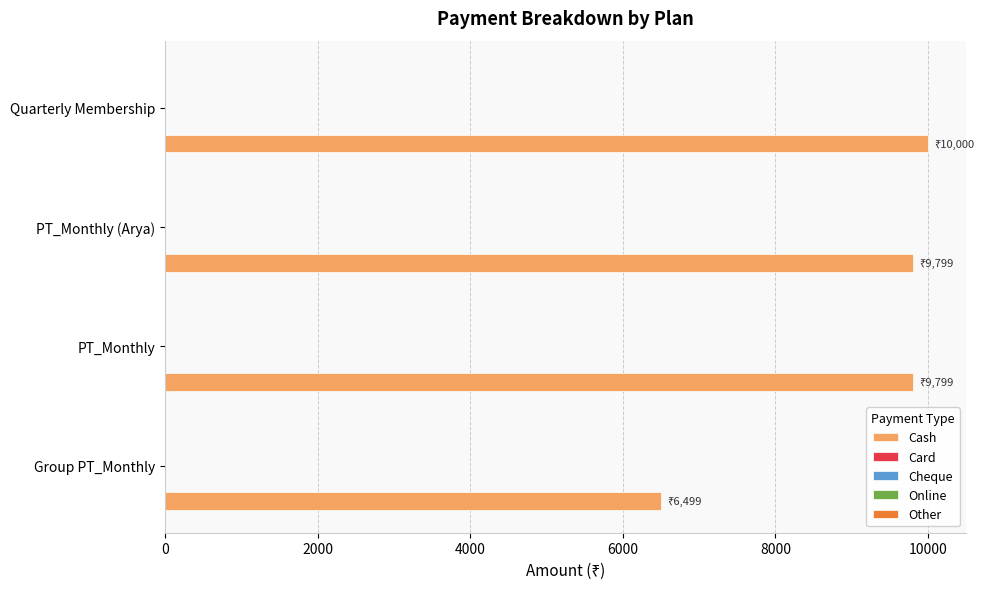

What is the sum of all values?

36097